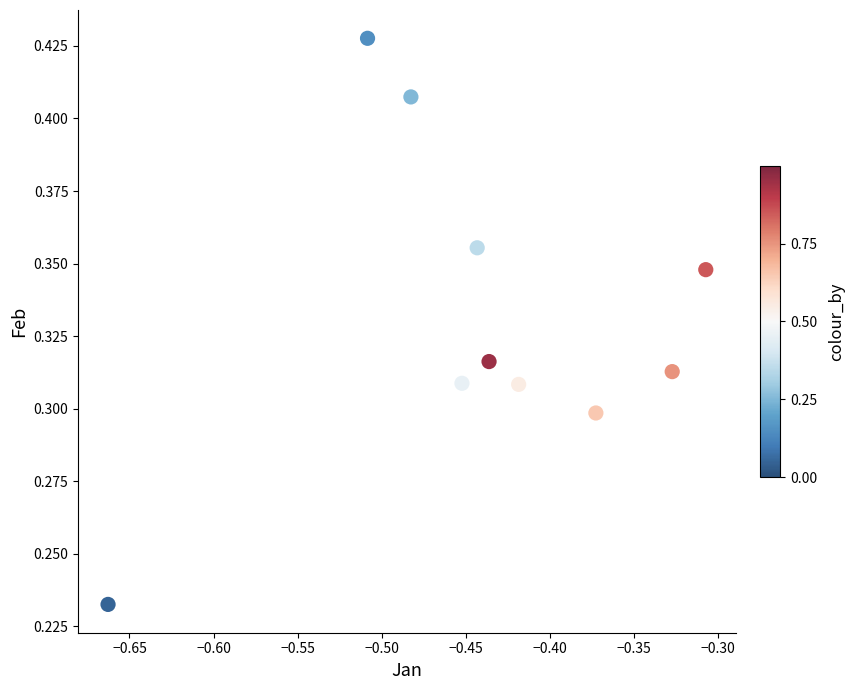

How many data points are displayed?

10